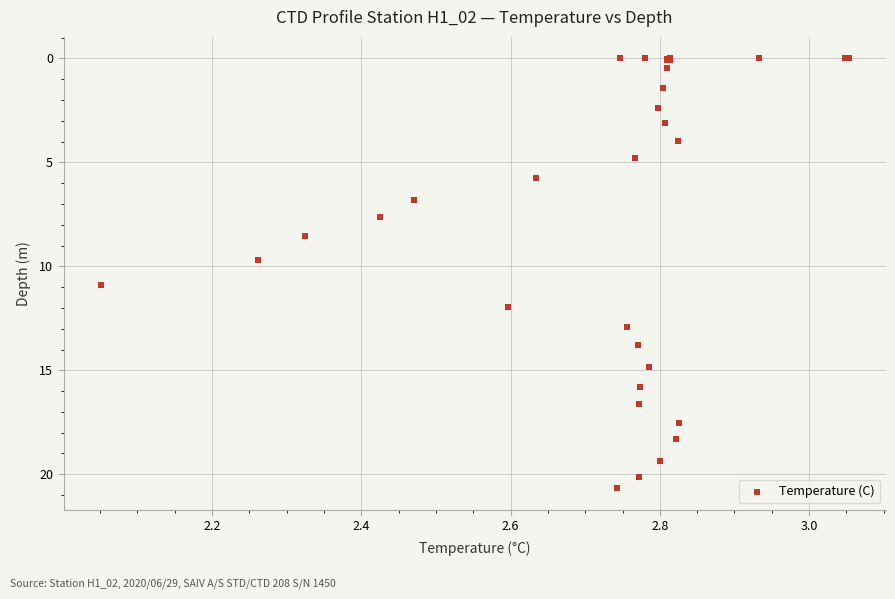

What Y value in the scatter plot is closest to 10?

9.7